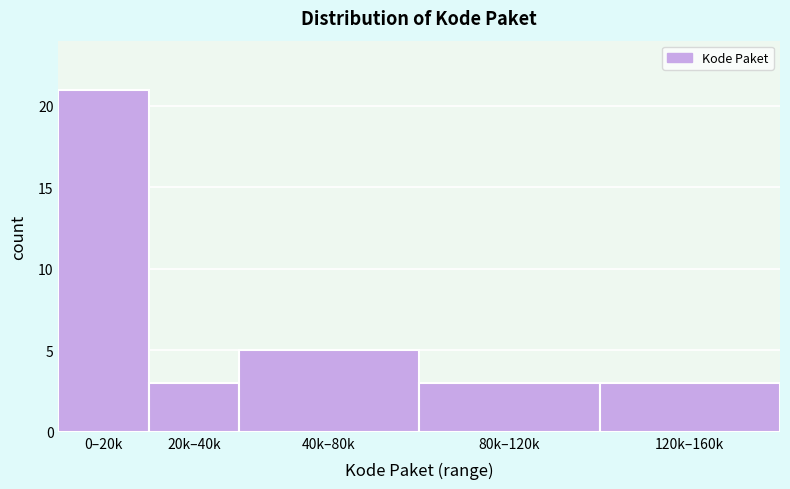

Reading right to left, what are all the values shown in this chart?

3	3	5	3	21